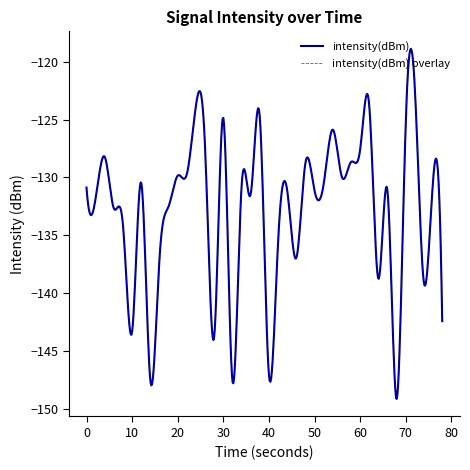

Is this an area chart (filled region under the line)?

No